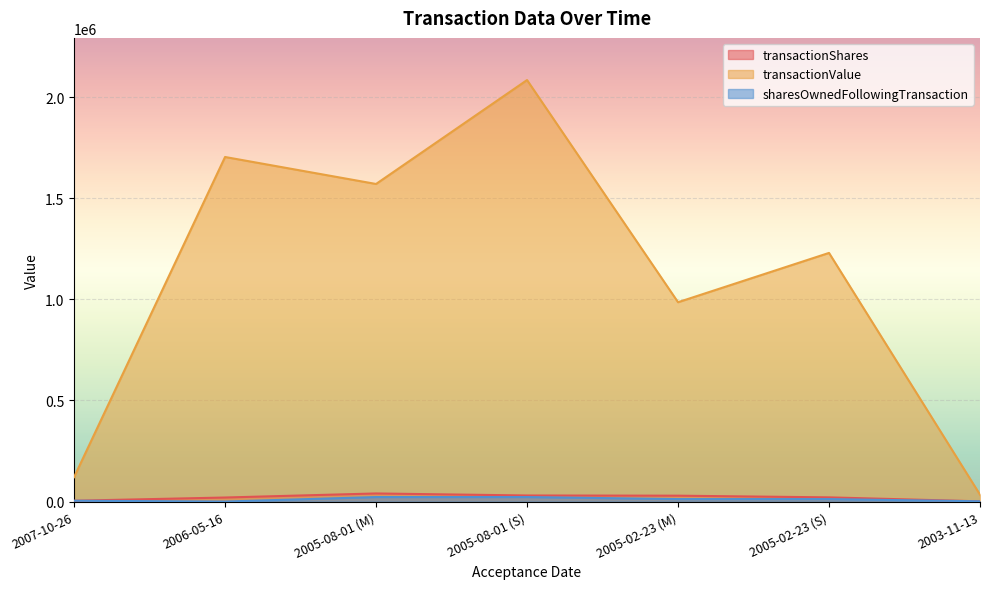

Which category has the highest value across all series?

2005-08-01 (S)